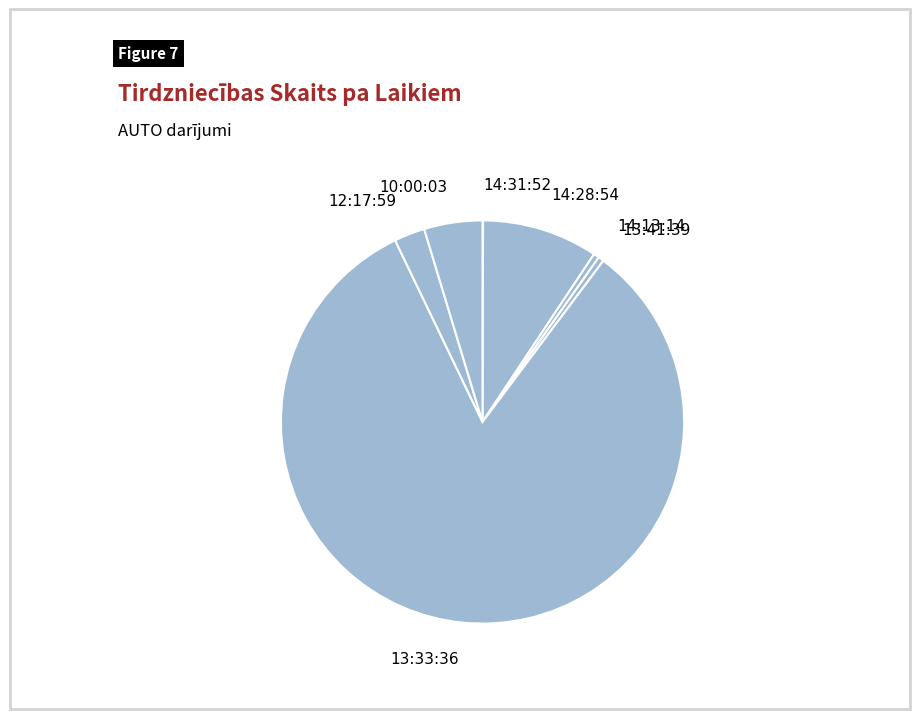

Does 12:17:59 represent more than half of the total?

No